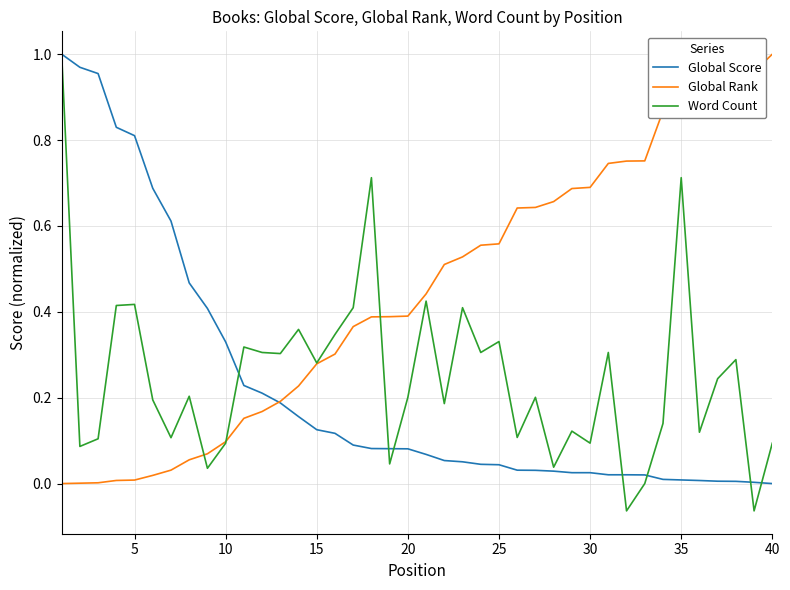

Which series has the largest total across all categories?

Global Rank